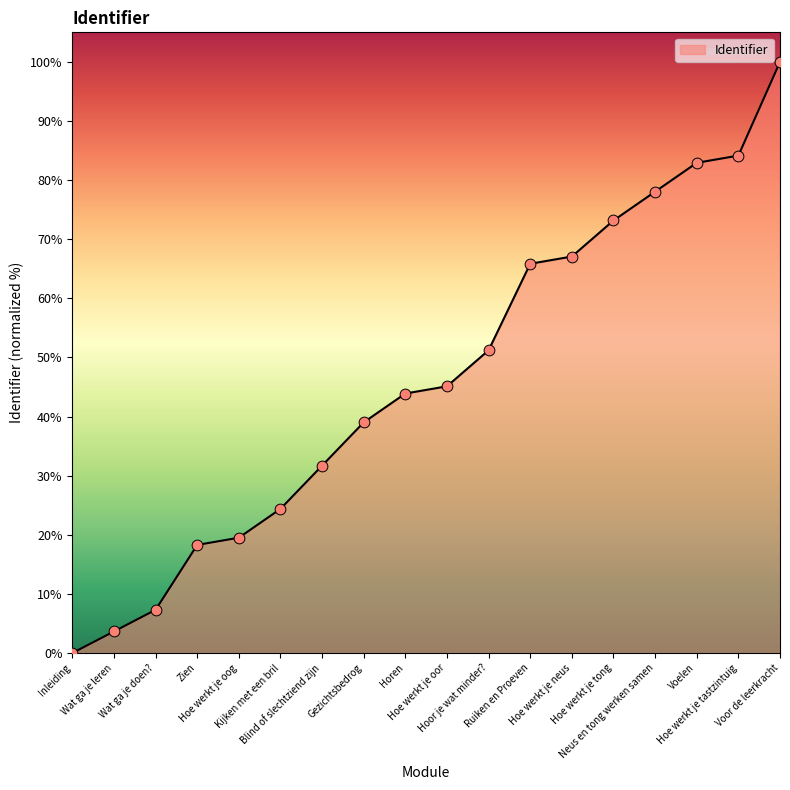

What is the ratio of the value at Neus en tong werken samen to the value at Voor de leerkracht?

0.8